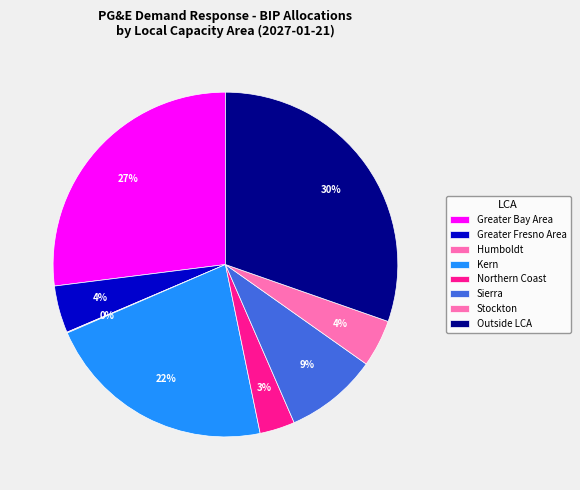

Is there any slice that represents more than half of the pie?

No